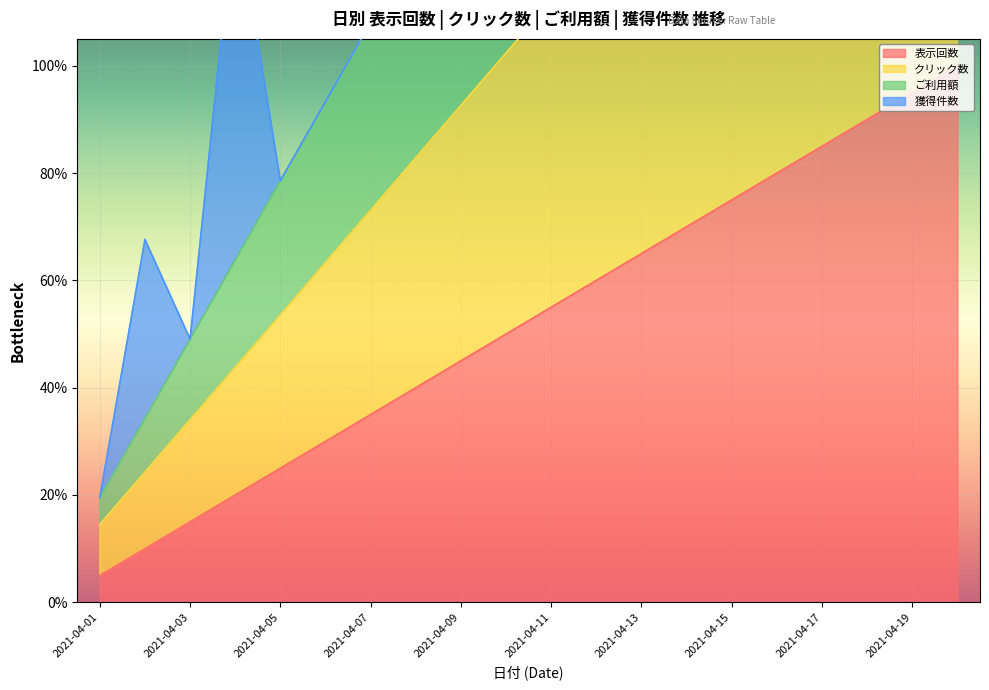

Which label corresponds to the largest value in the chart?

2021-04-20